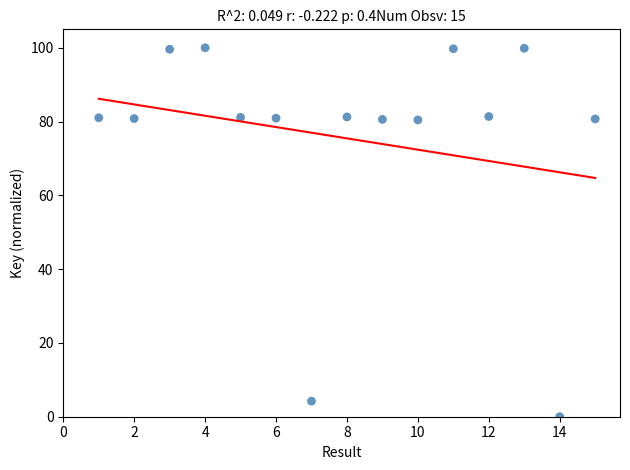

What is the range of X values (max minus min)?

14.0